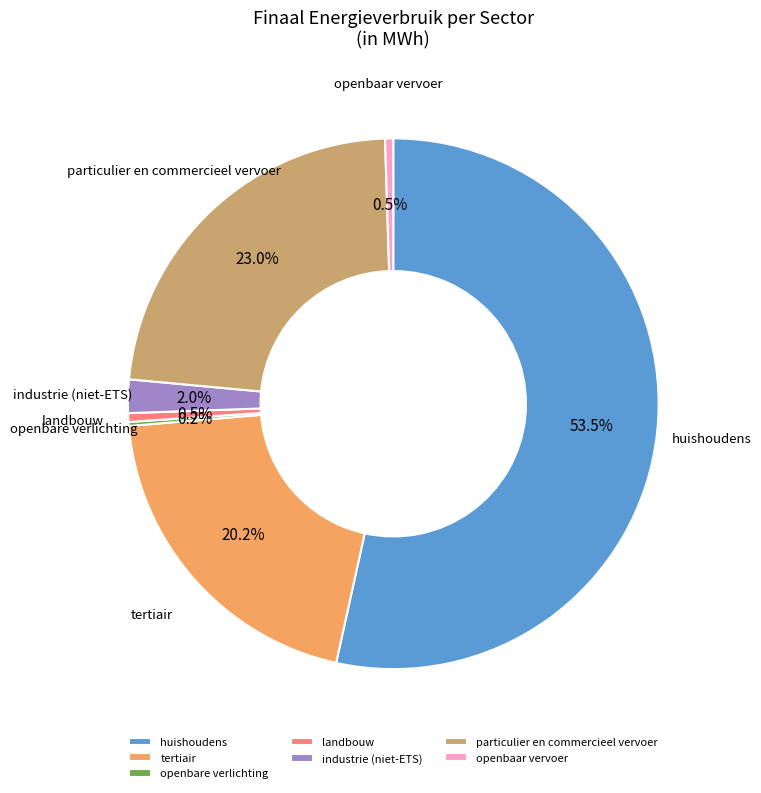

The particulier en commercieel vervoer slice represents 23% of the pie. True or false?

True